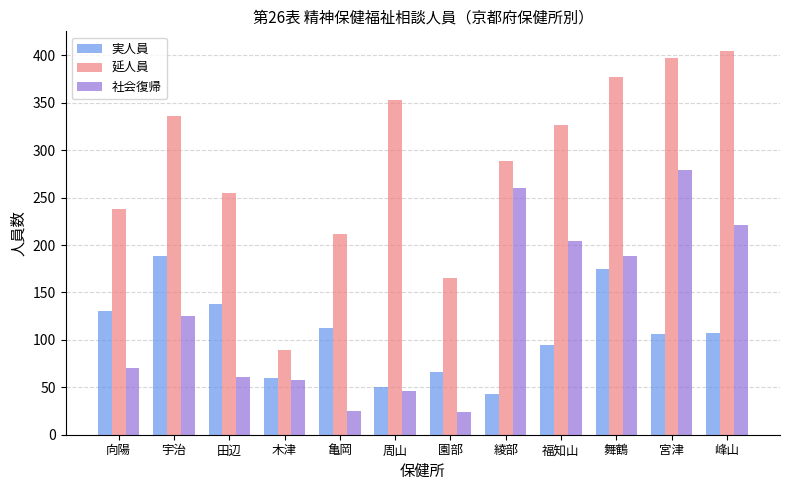

What is the greatest value displayed?

405